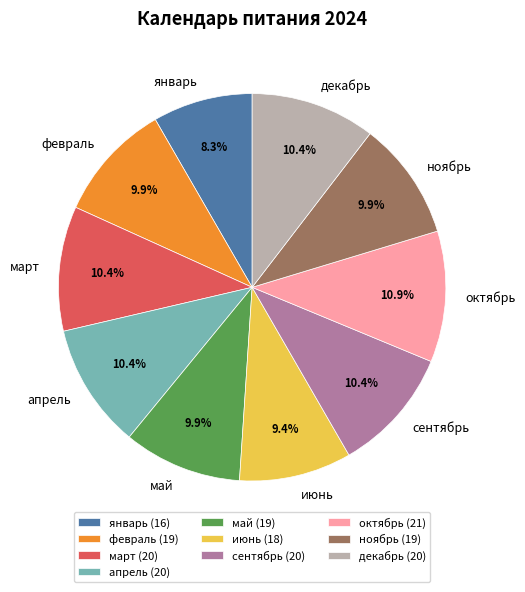

The апрель slice represents 10% of the pie. True or false?

True